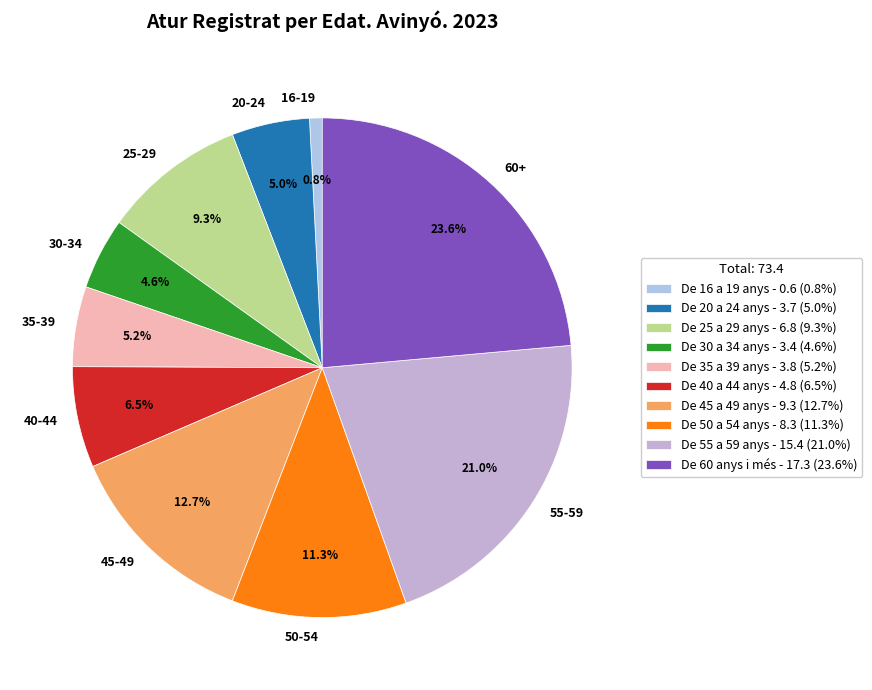

Between 45-49 and 40-44, which is larger?

45-49